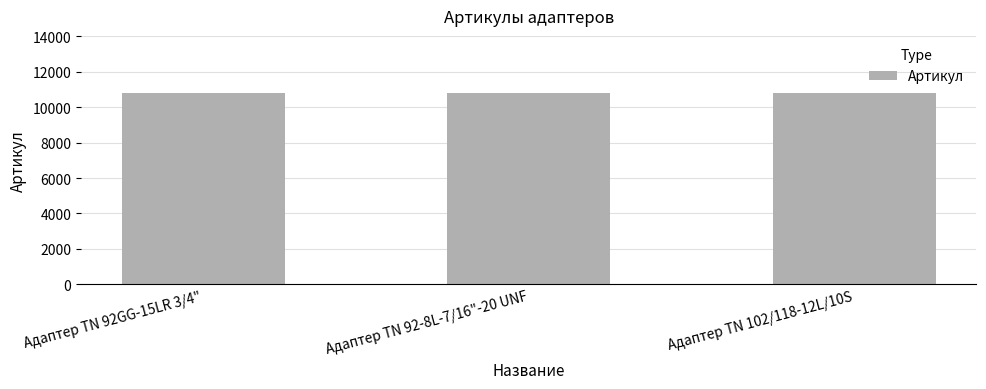

What is the label of the 2nd bar from the right?

Адаптер TN 92-8L-7/16"-20 UNF